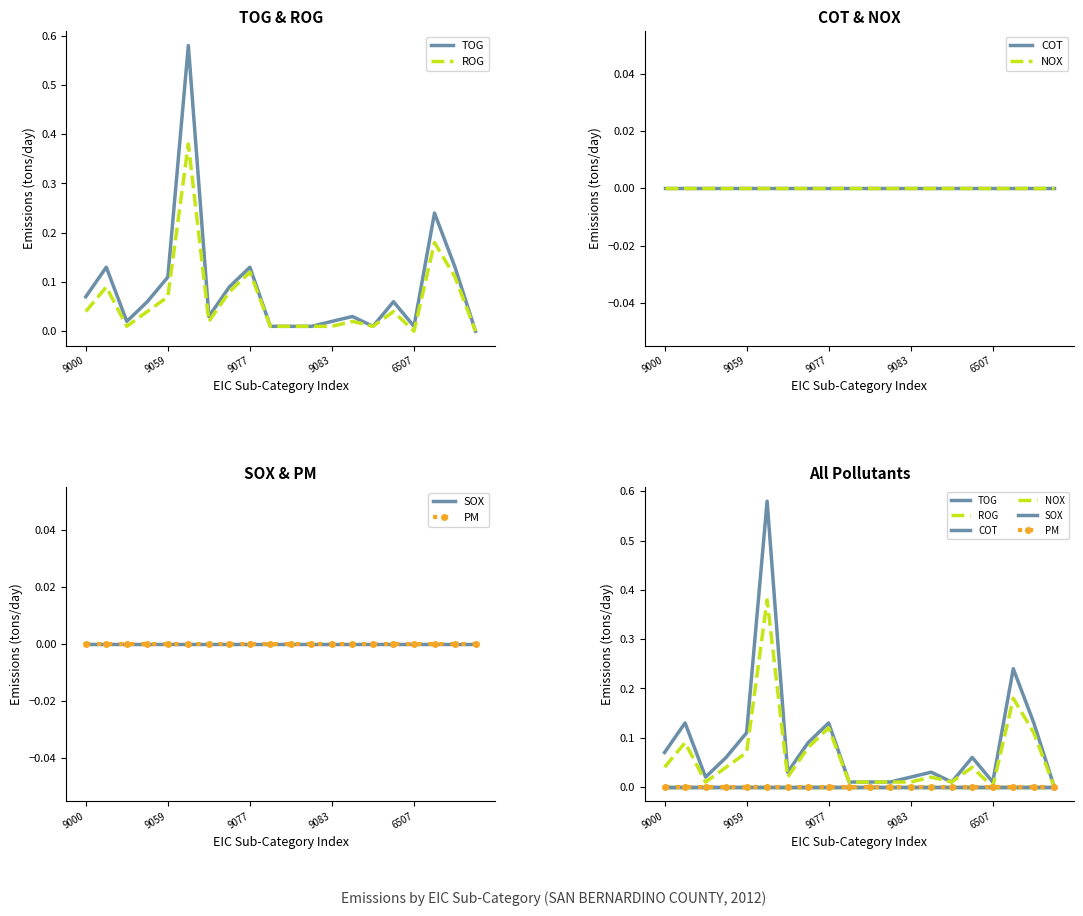

Which has a higher value, 8 or 9059?

8